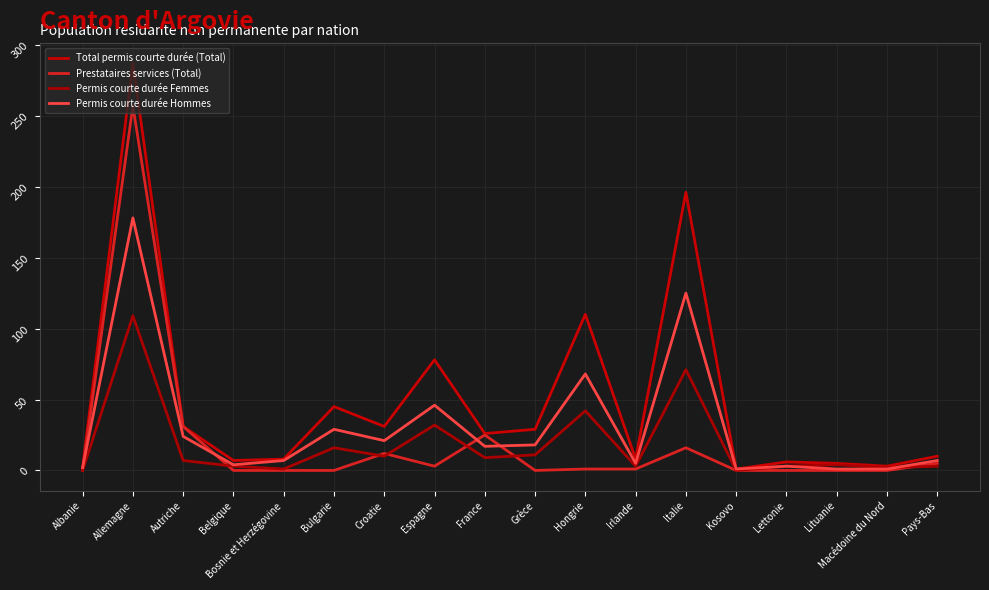

How many series are shown in this chart?

4